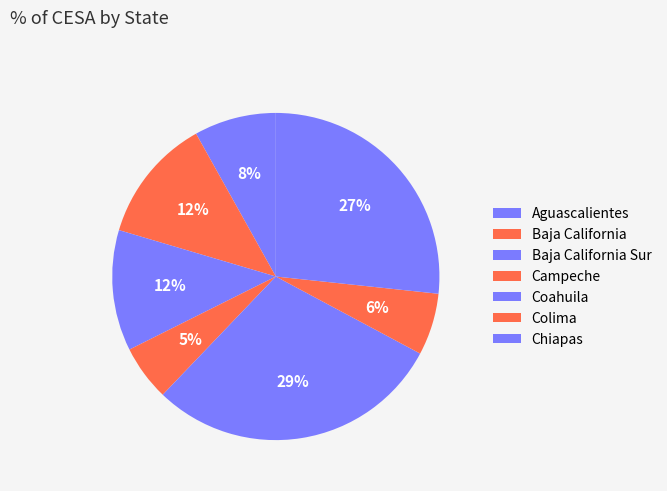

Is there a majority slice in this chart?

No